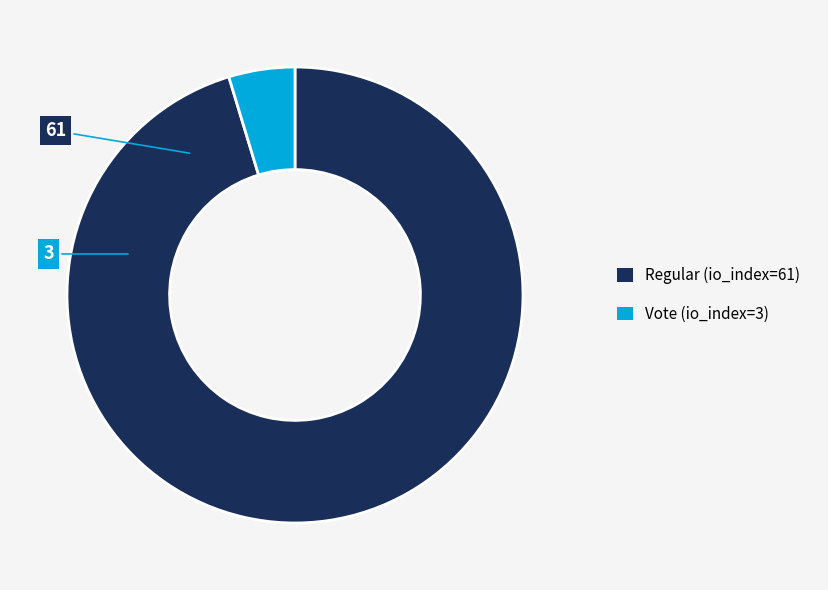

Rank the categories by value from highest to lowest.

Regular (io_index=61), Vote (io_index=3)